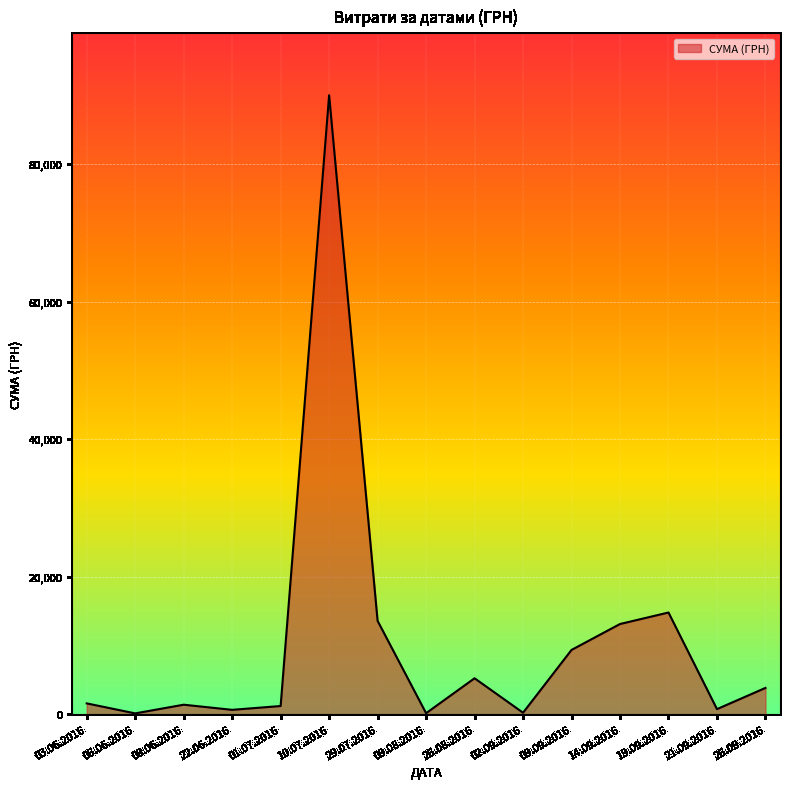

What is the difference between the maximum and minimum values?

89892.0